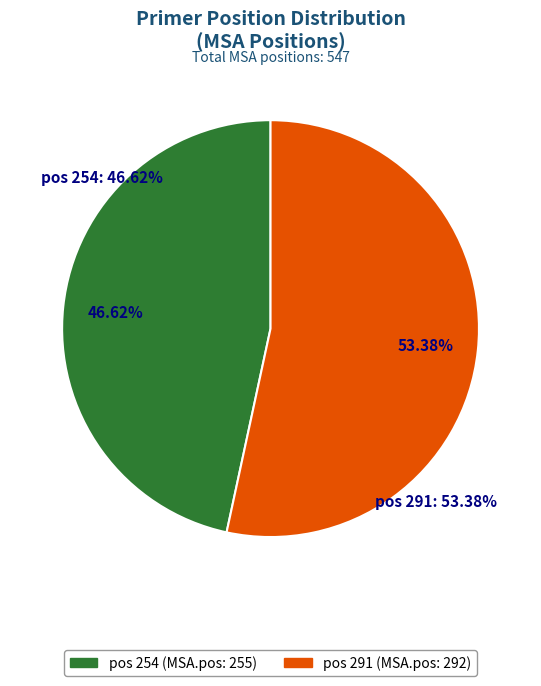

True or false: 254 accounts for 47% of the total.

True